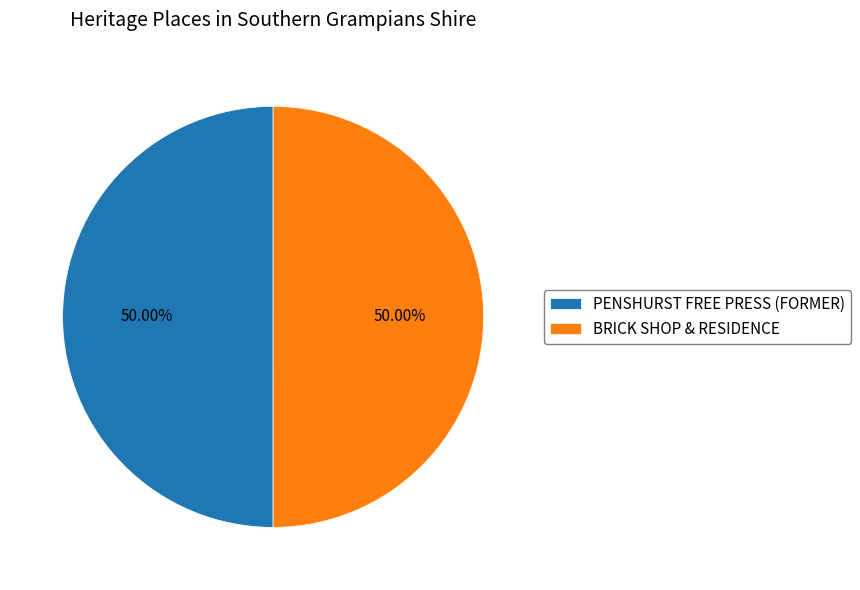

Approximately how many times larger is the value at PENSHURST FREE PRESS (FORMER) compared to BRICK SHOP & RESIDENCE?

1.0